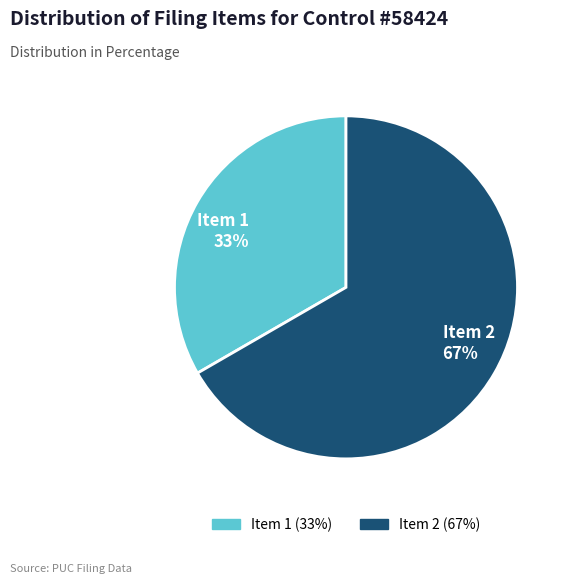

Count the number of slices in the pie.

2